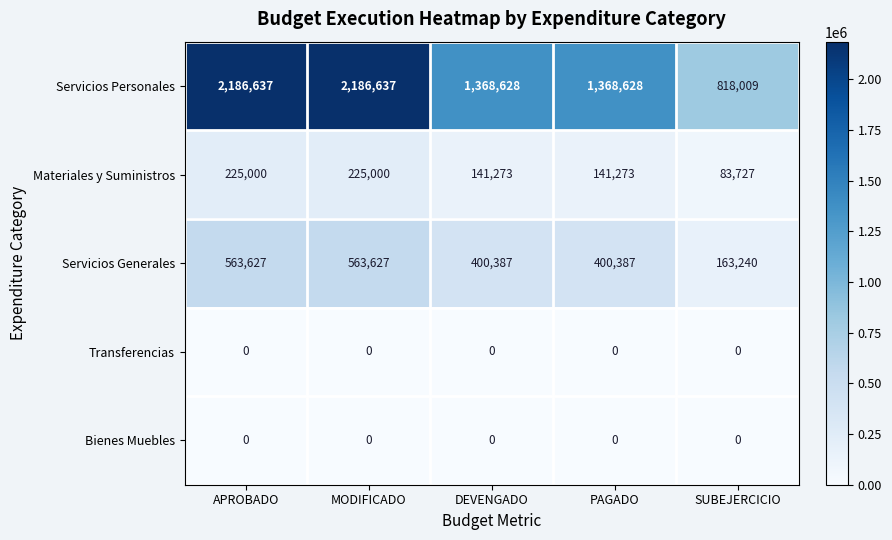

Reading left to right, list all the values displayed in this chart.

Servicios Personales: APROBADO=2186637	MODIFICADO=2186637	DEVENGADO=1368628	PAGADO=1368628	SUBEJERCICIO=818009
Materiales y Suministros: APROBADO=225000	MODIFICADO=225000	DEVENGADO=141273	PAGADO=141273	SUBEJERCICIO=83727
Servicios Generales: APROBADO=563627	MODIFICADO=563627	DEVENGADO=400387	PAGADO=400387	SUBEJERCICIO=163240
Transferencias: APROBADO=0	MODIFICADO=0	DEVENGADO=0	PAGADO=0	SUBEJERCICIO=0
Bienes Muebles: APROBADO=0	MODIFICADO=0	DEVENGADO=0	PAGADO=0	SUBEJERCICIO=0